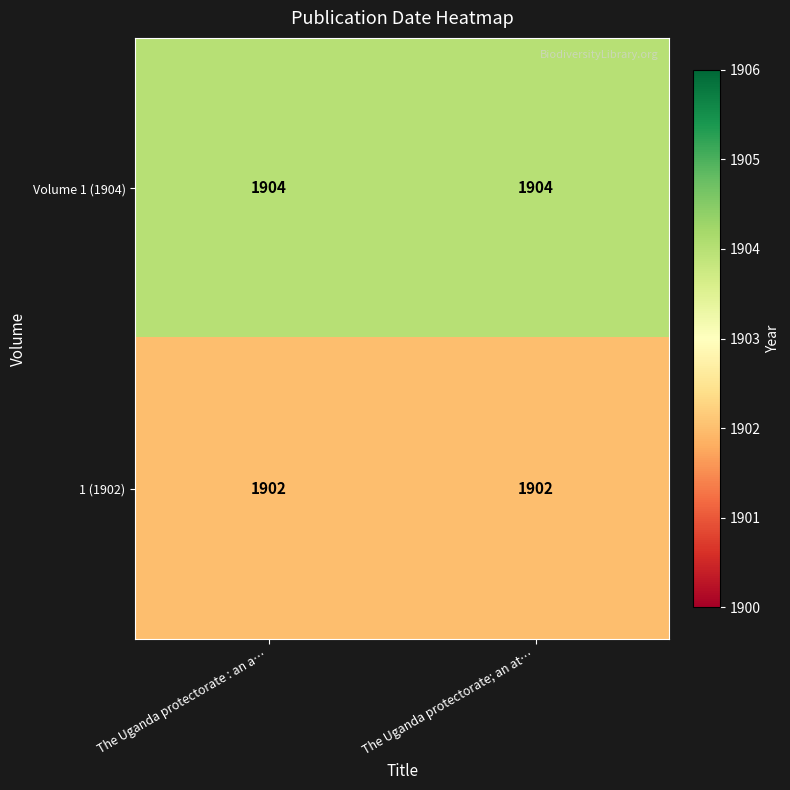

What value does the Volume 1 (1904) series have at The Uganda protectorate : an a…?

1904